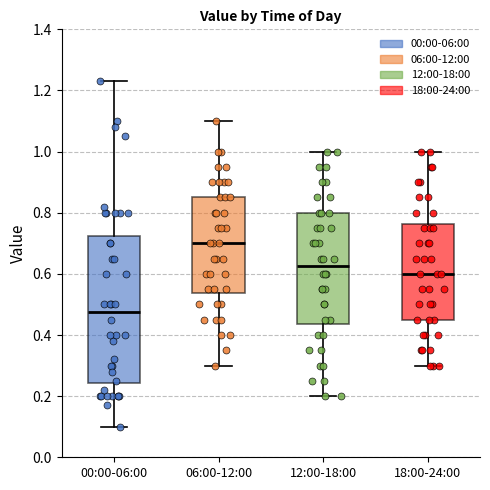

Where does the median line of the box for 06:00-12:00 sit on the y-axis? The values are not printed on the chart, so give them approximately, as read against the axis.

0.70